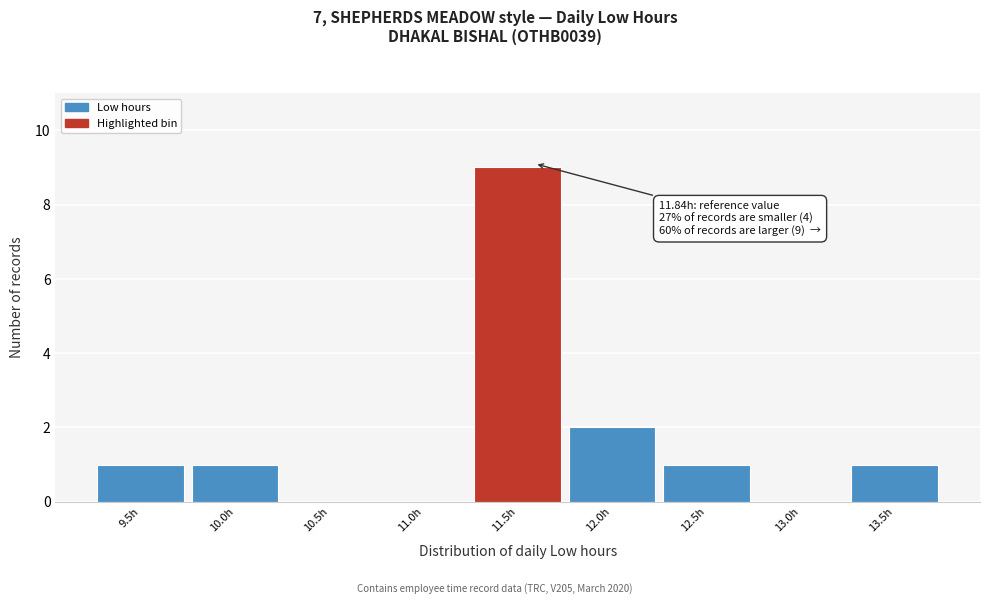

Reading left to right, list all the values displayed in this chart.

9.5h=1	10.0h=1	10.5h=0	11.0h=0	11.5h=9	12.0h=2	12.5h=1	13.0h=0	13.5h=1